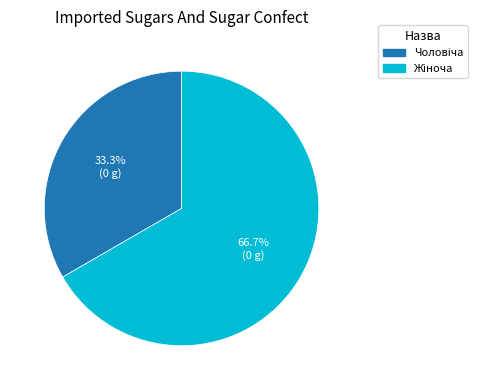

Is there a majority slice in this chart?

Yes